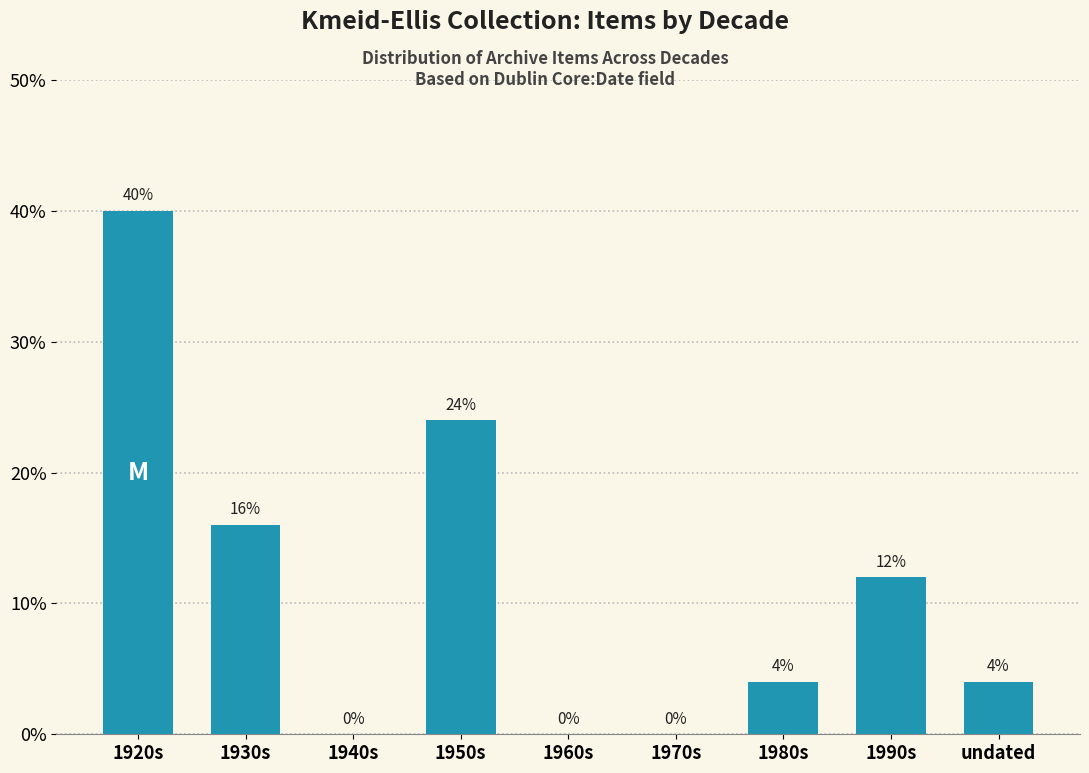

Reading left to right, transcribe all the data shown in this chart.

1920s=40	1930s=16	1940s=0	1950s=24	1960s=0	1970s=0	1980s=4	1990s=12	undated=4